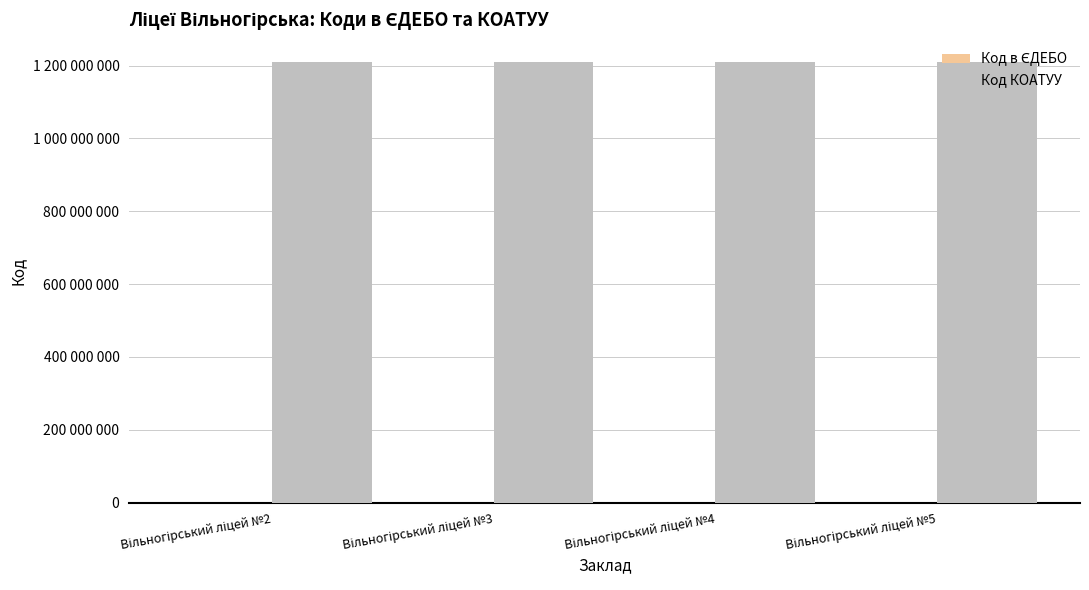

At Вільногірський ліцей №4, list the series in order from largest to smallest.

Код КОАТУУ, Код в ЄДЕБО